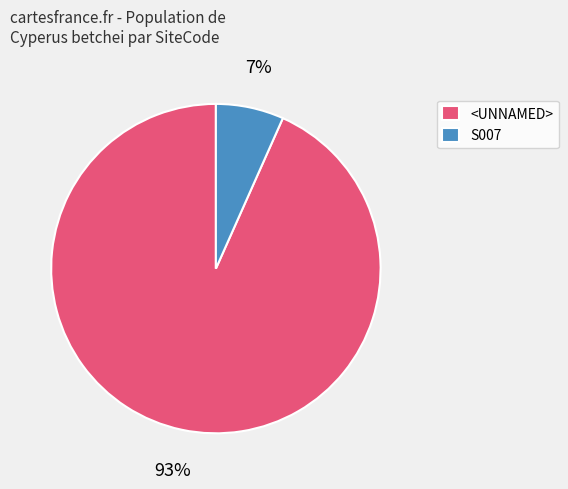

Which has a higher value, S007 or <UNNAMED>?

<UNNAMED>